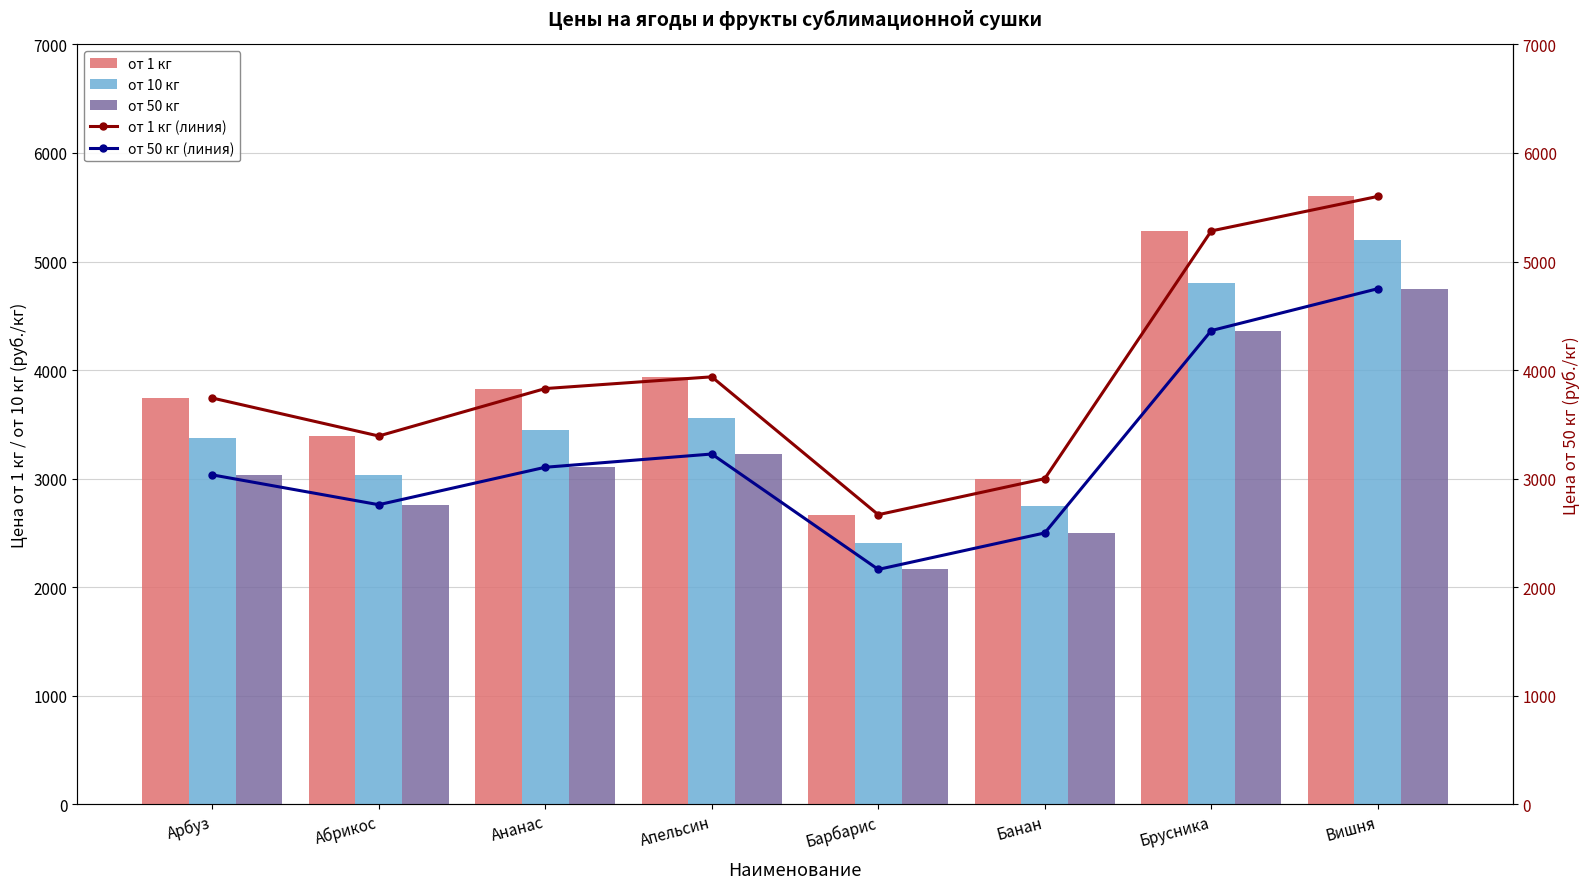

At which label is от 50 кг (линия) closest to 3457?

Апельсин